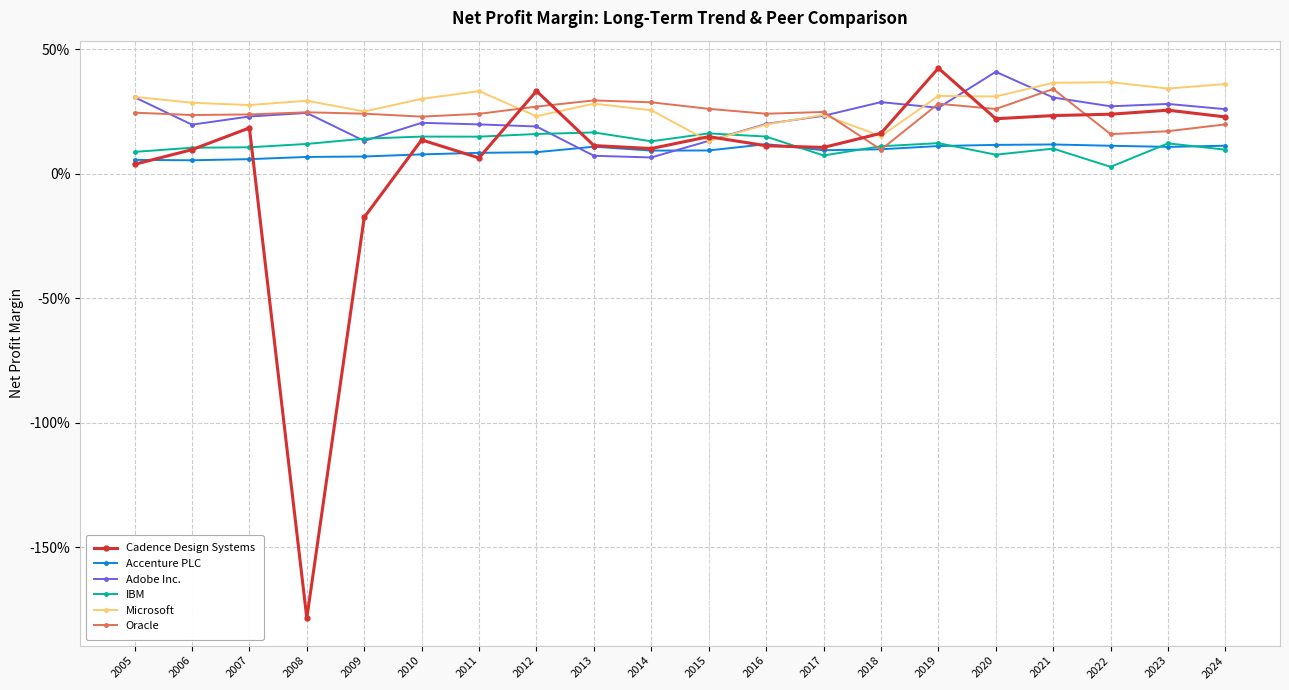

How many Microsoft values are between 0 and 1?

20